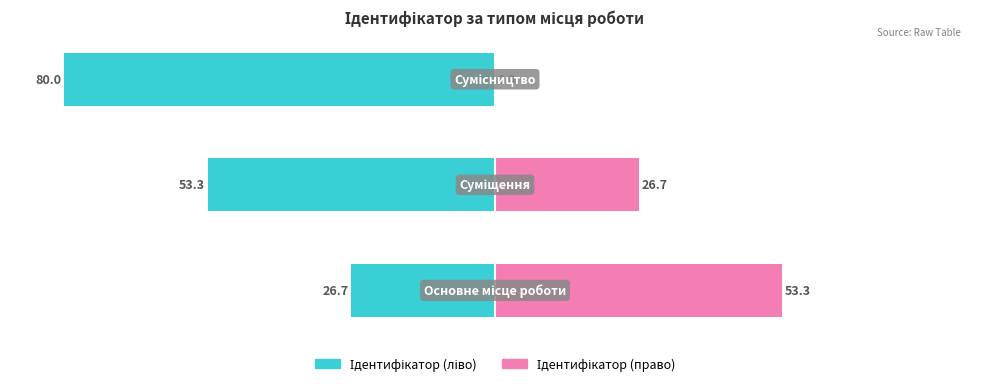

Count the number of categories in the chart.

3